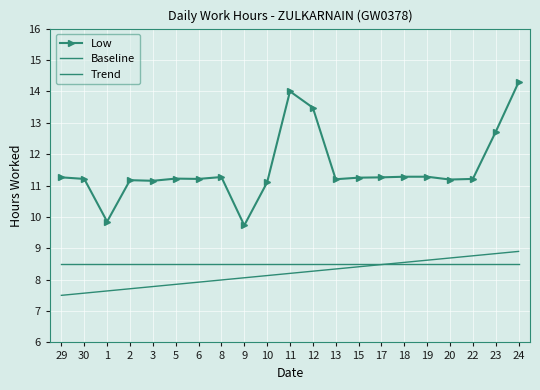

True or false: Trend and Low intersect in this chart.

False